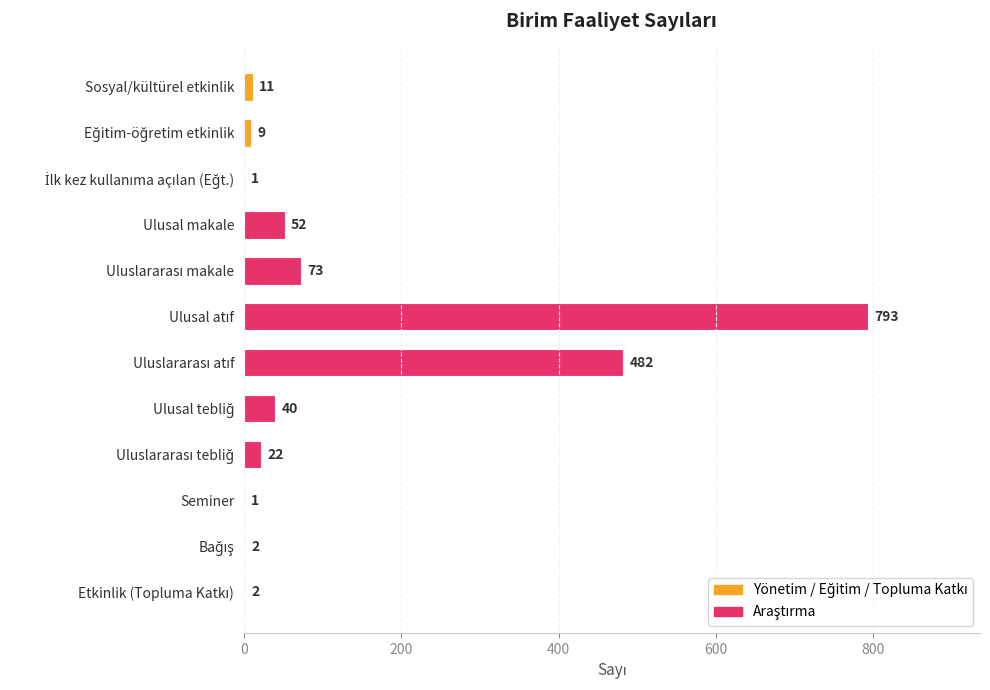

What is the sum of all values?

1488